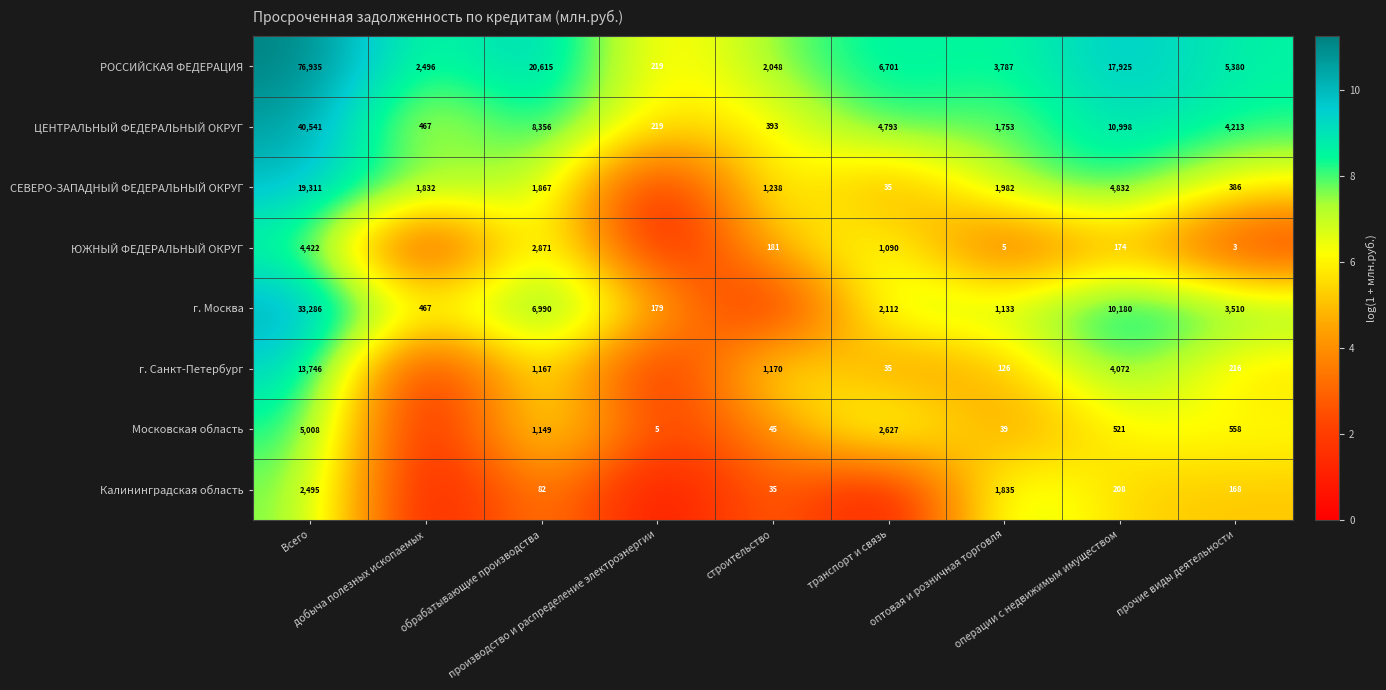

What is the minimum value for РОССИЙСКАЯ ФЕДЕРАЦИЯ?

219